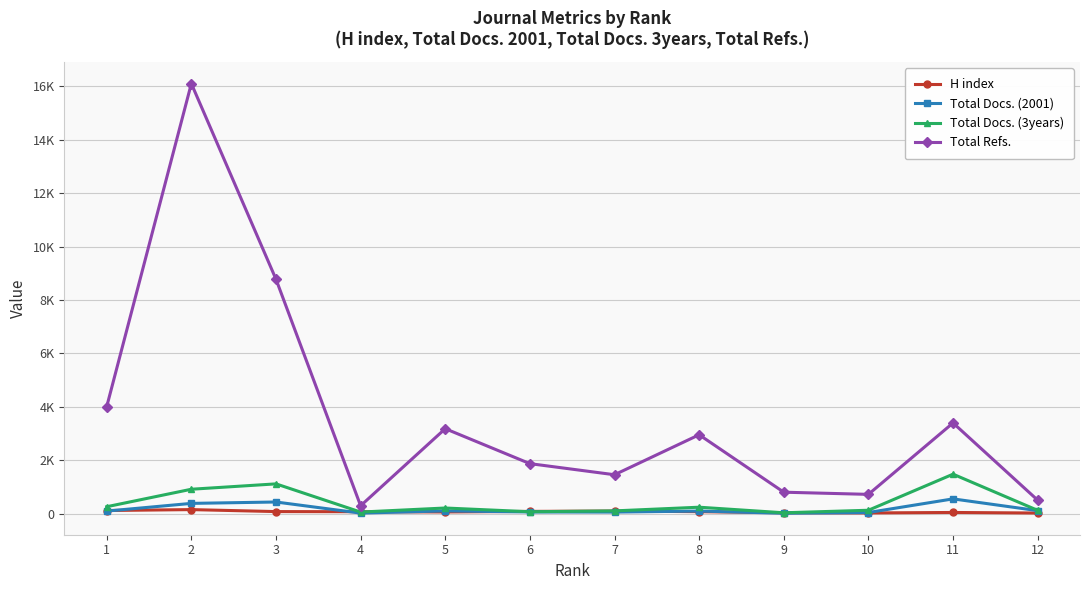

Does the chart display data point markers on the line(s)?

Yes